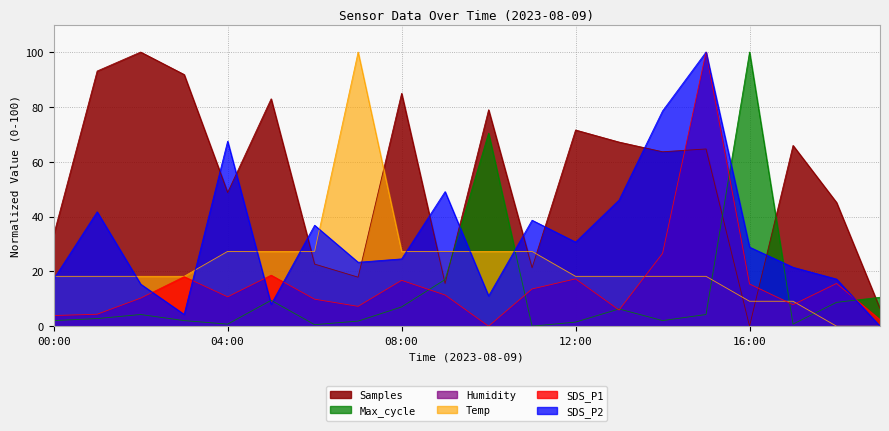

Does the chart display data point markers on the line(s)?

No